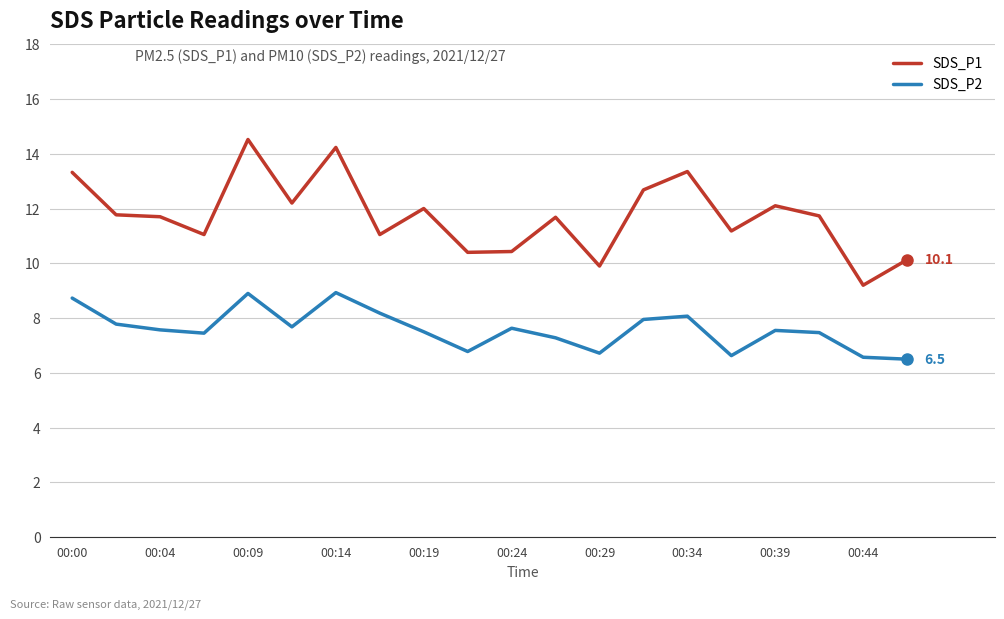

True or false: SDS_P1 has more than 0 interior local peaks.

True